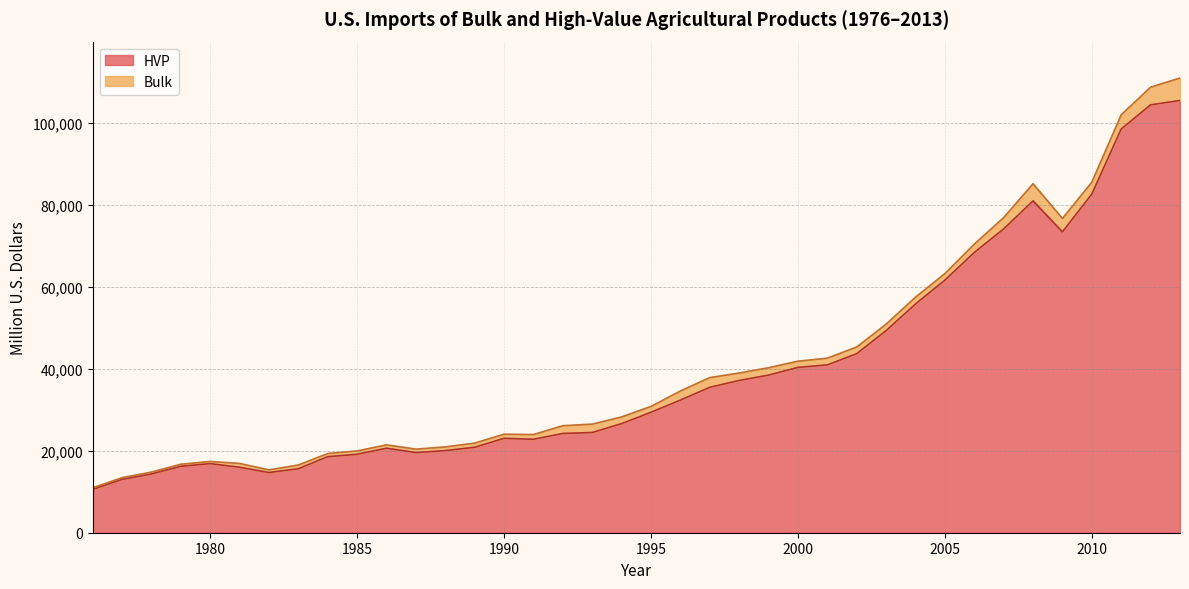

What is the sum of the values at 2007 and 1976?

84723.8